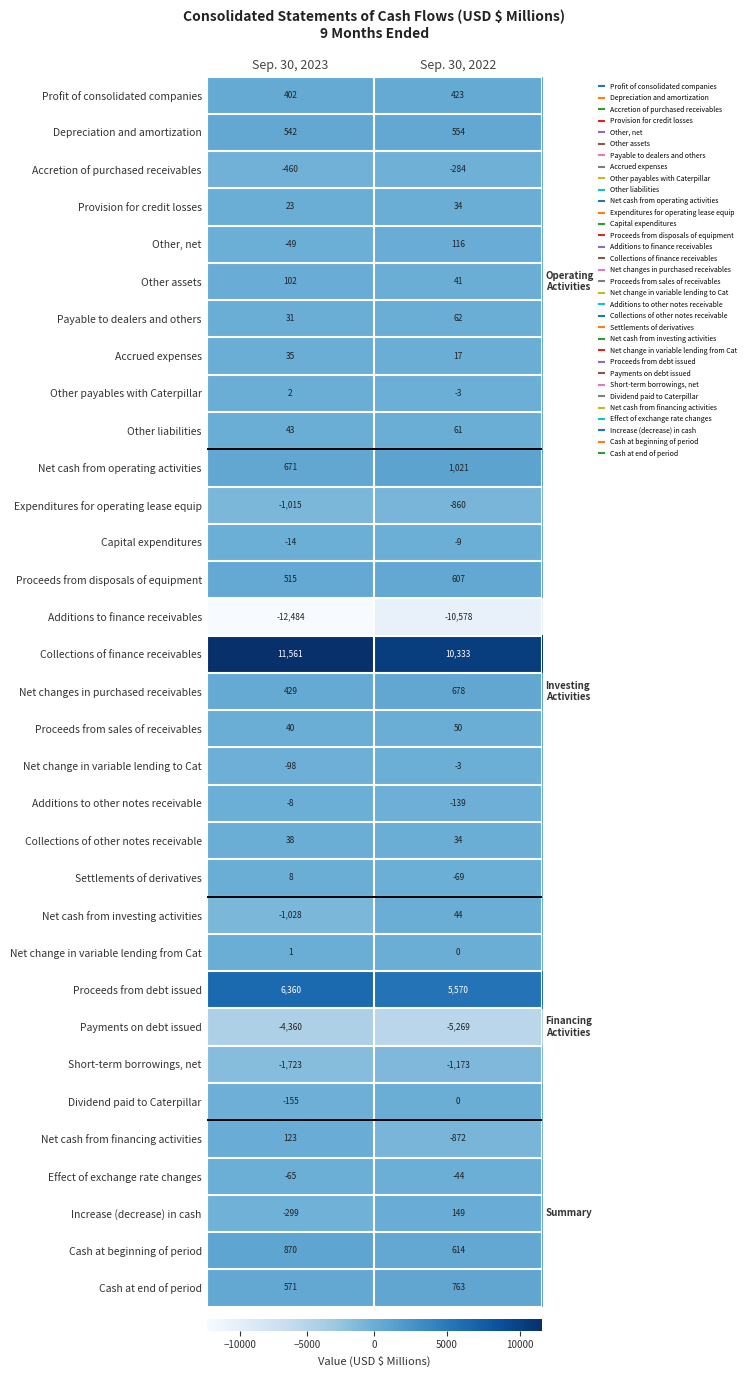

At which label is Short-term borrowings, net closest to -1448?

Sep. 30, 2023